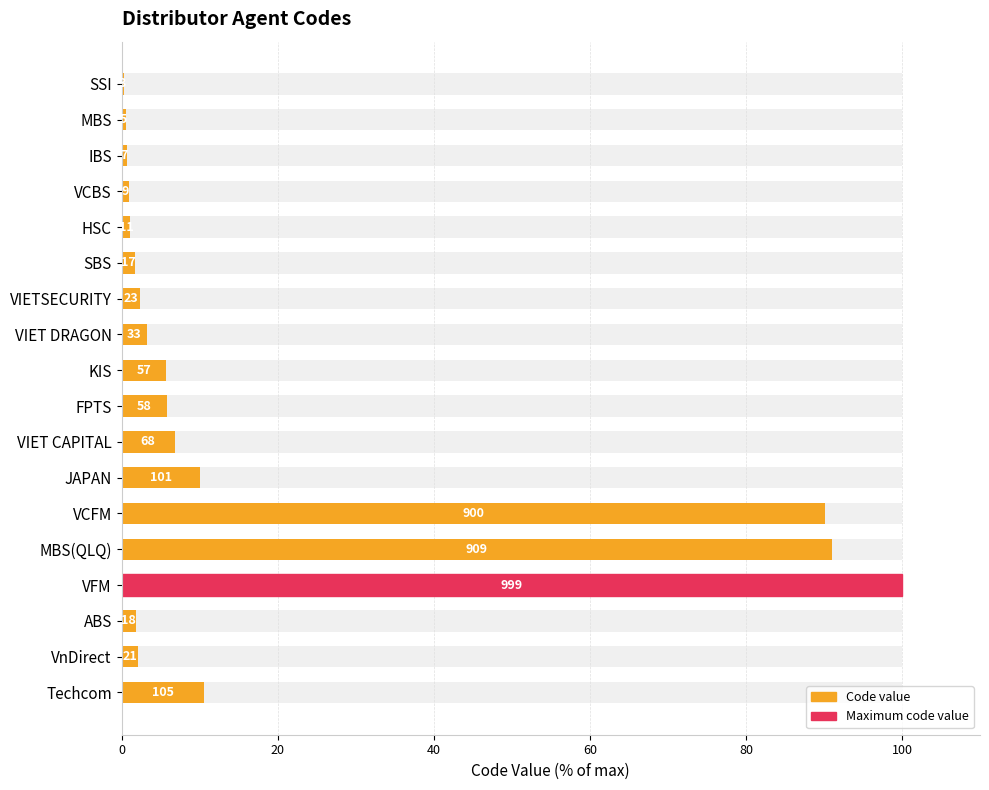

Are the bars horizontal?

Yes